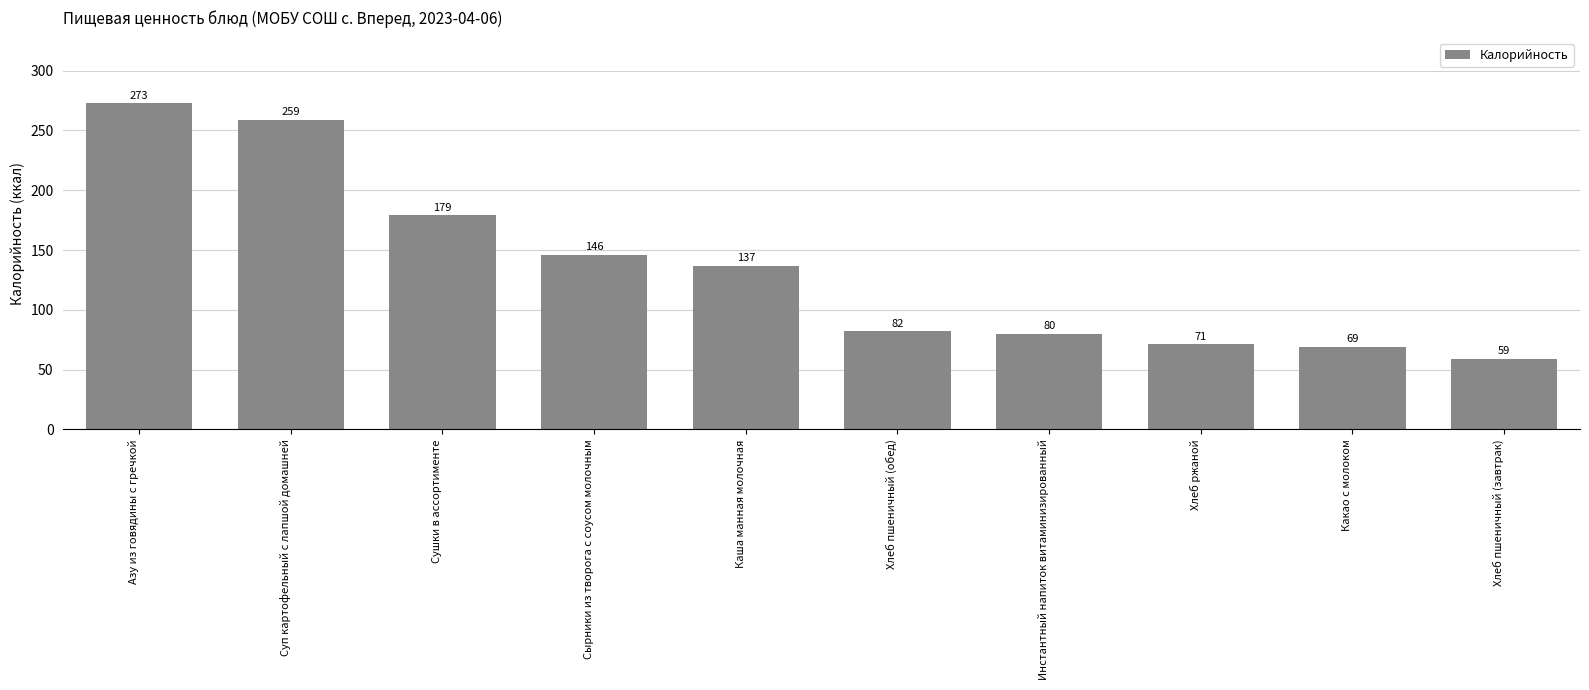

Reading right to left, transcribe all the data shown in this chart.

59	69	71	80	82	137	146	179	259	273